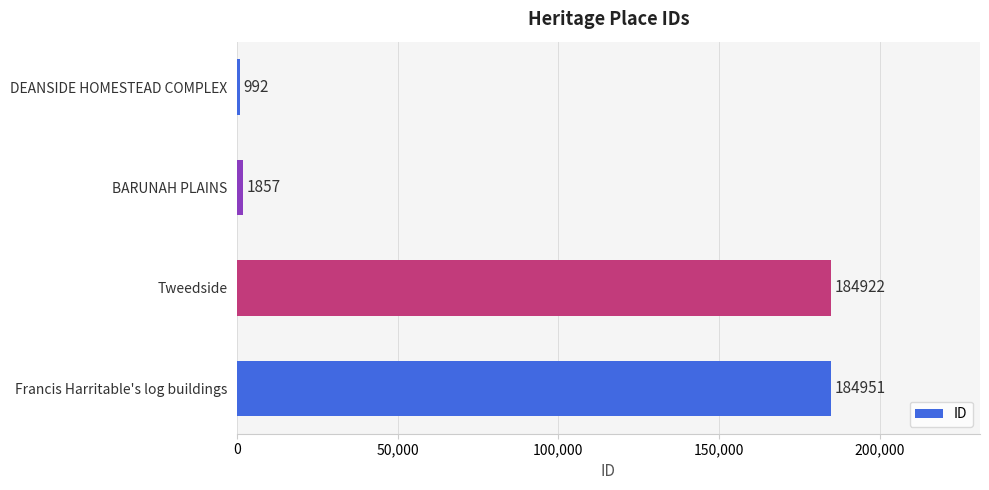

What is the maximum value shown in the chart?

184951